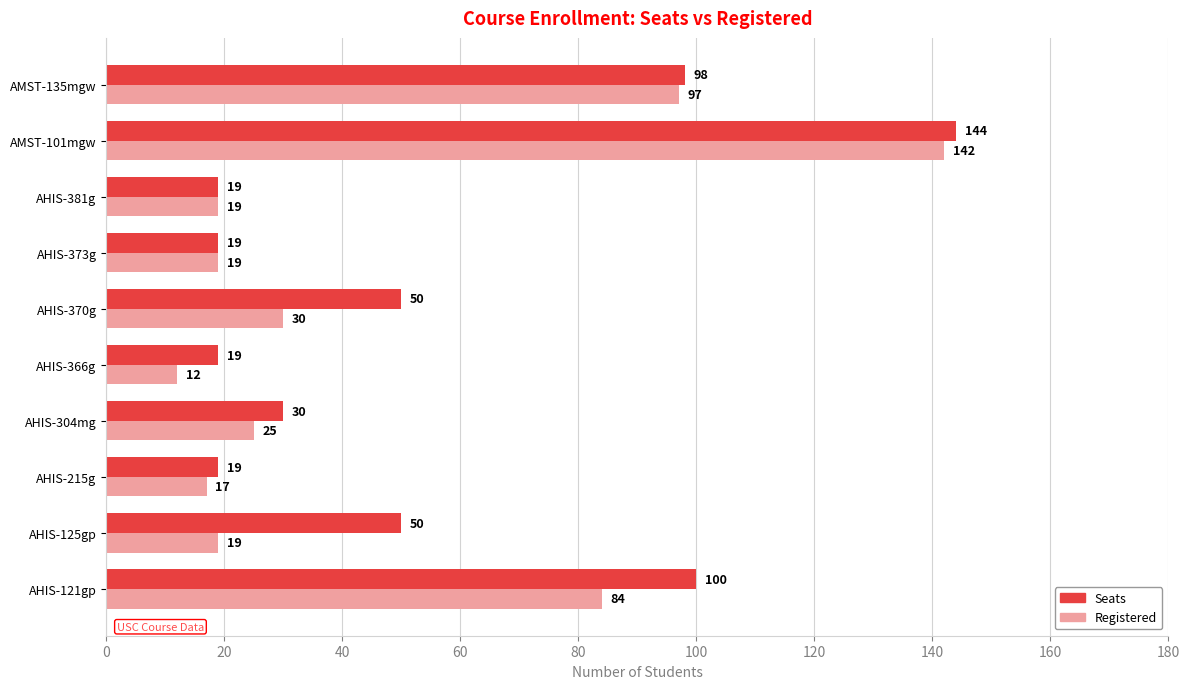

At which category is the sum across all series the highest?

AMST-101mgw